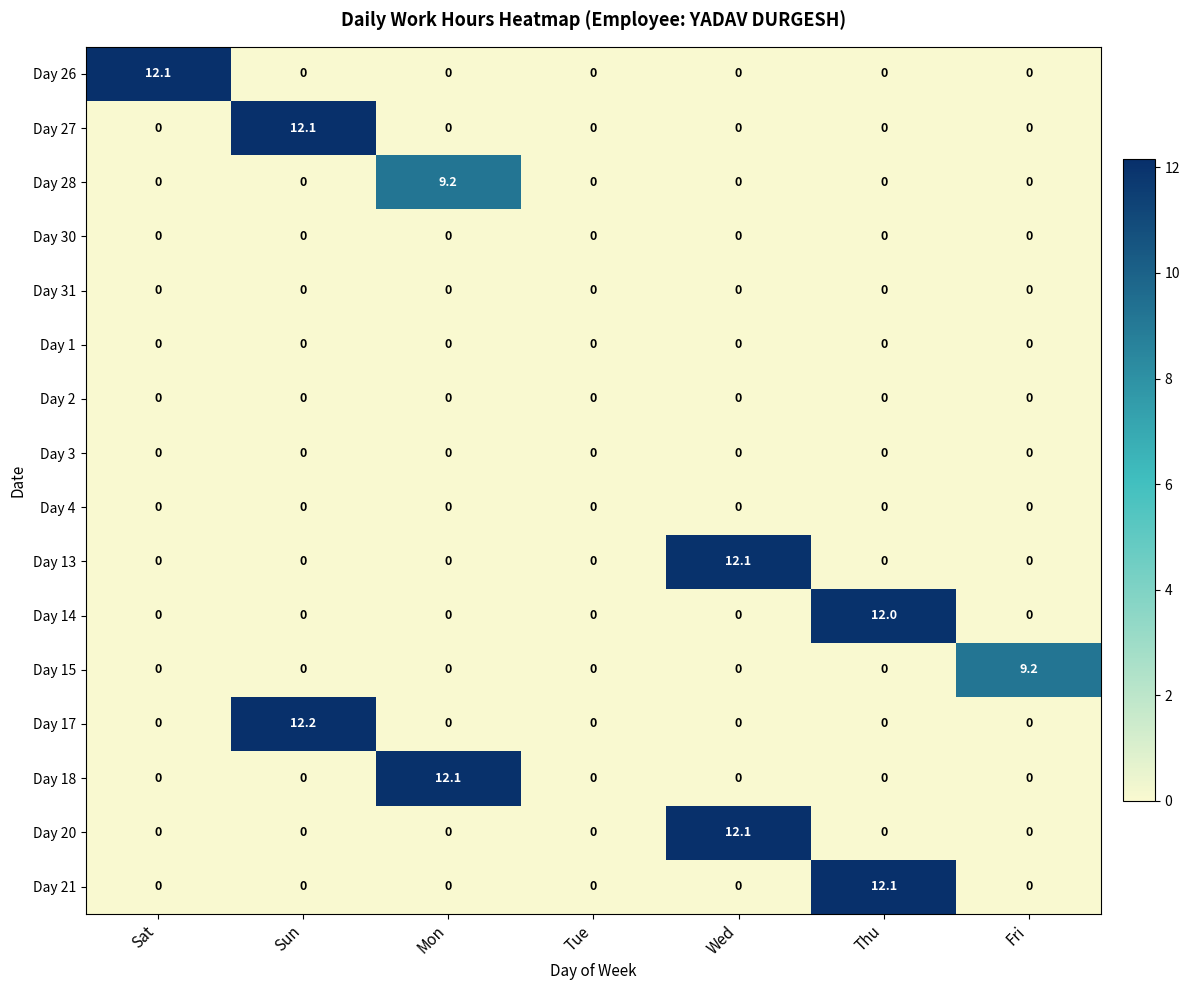

Is it true that Day 4 equals 0.0 at Sun?

True